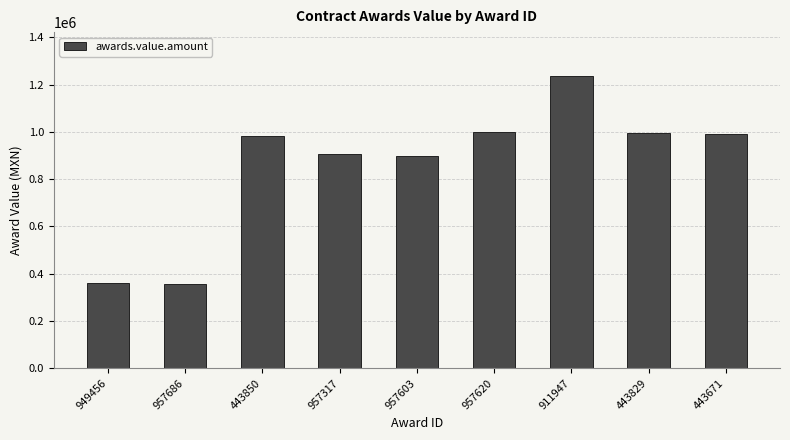

At which category does the chart reach its peak across all series?

911947